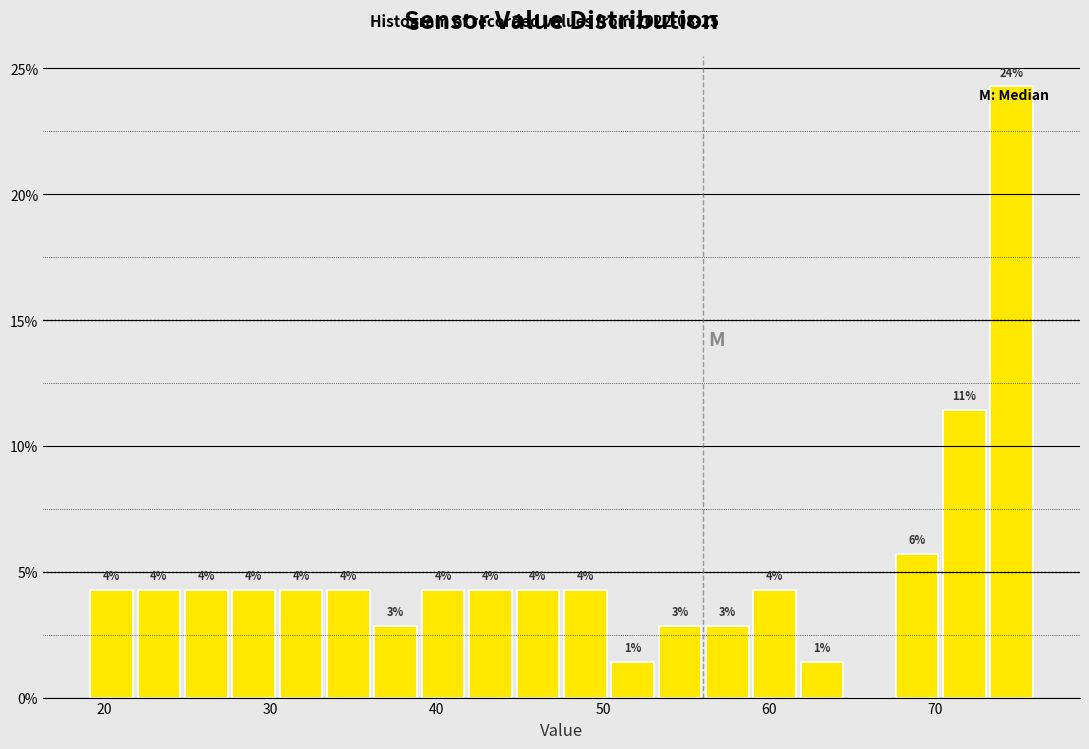

Read against the x-axis, roughly where is the centre of the tallest bar?

75